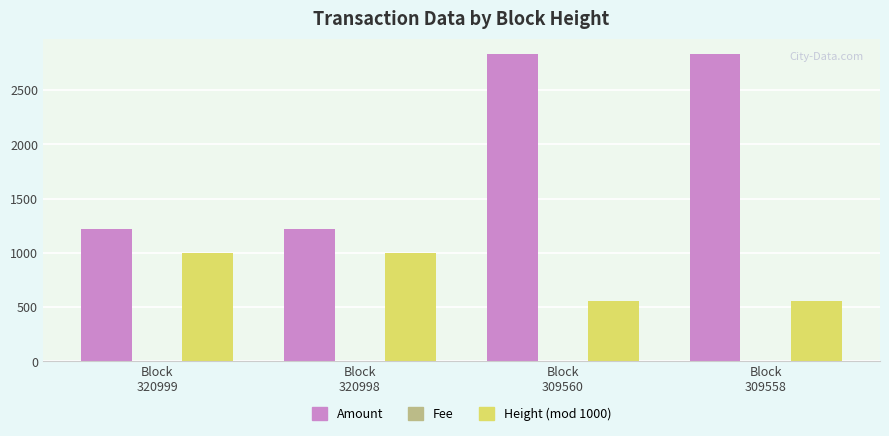

What is the average value of the Amount series?

2028